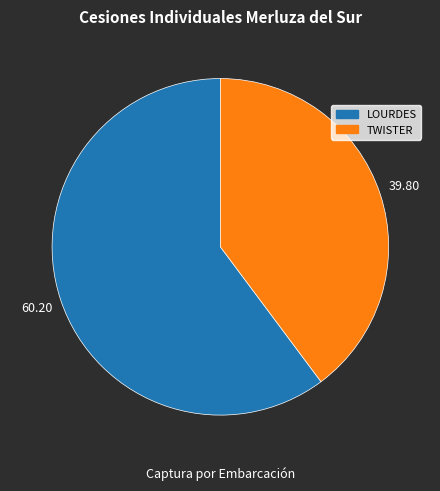

How many segments does this pie chart have?

2